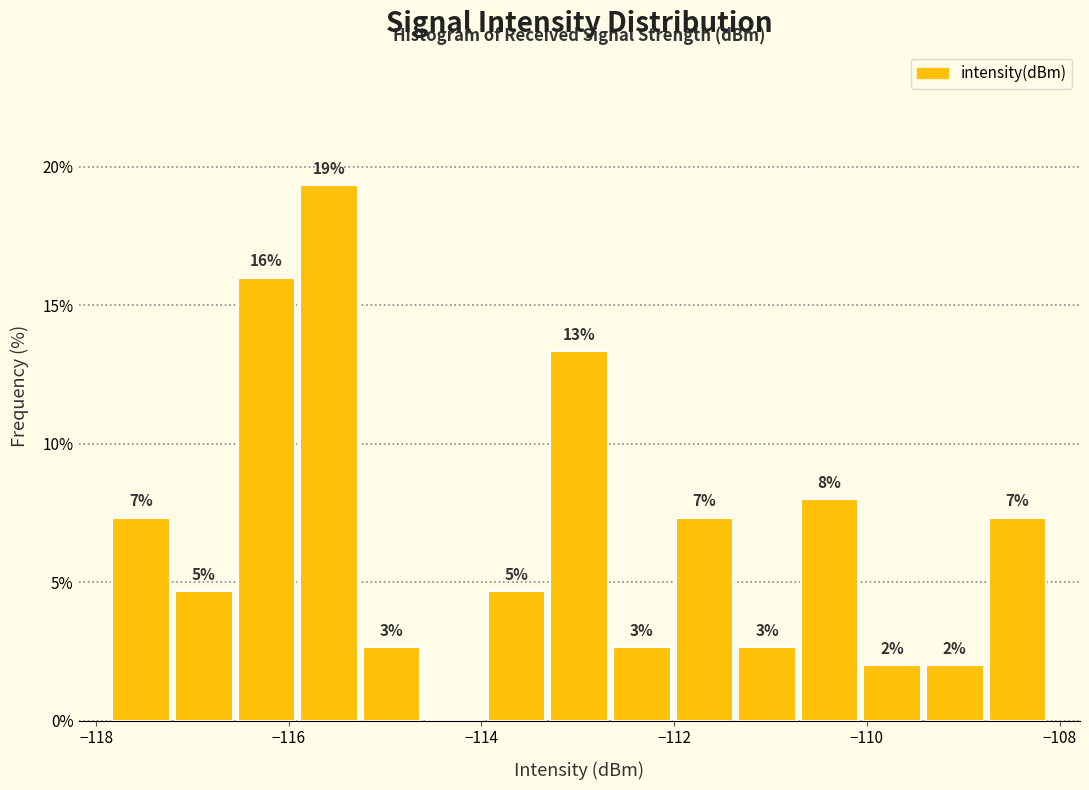

Read against the x-axis, roughly where is the centre of the tallest bar?

-115.6